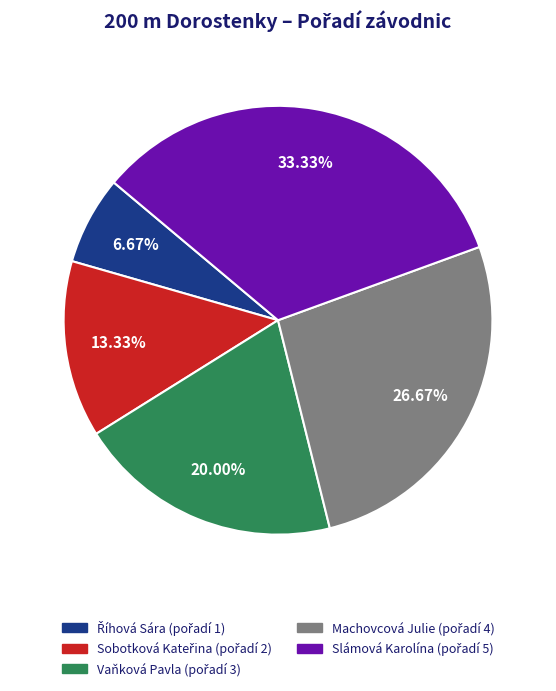

Count the number of slices in the pie.

5